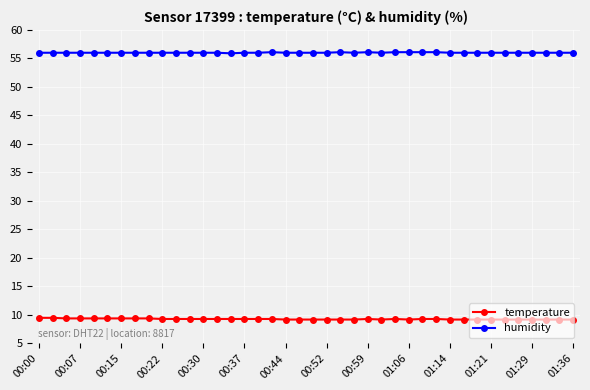

Which series has the largest total across all categories?

humidity